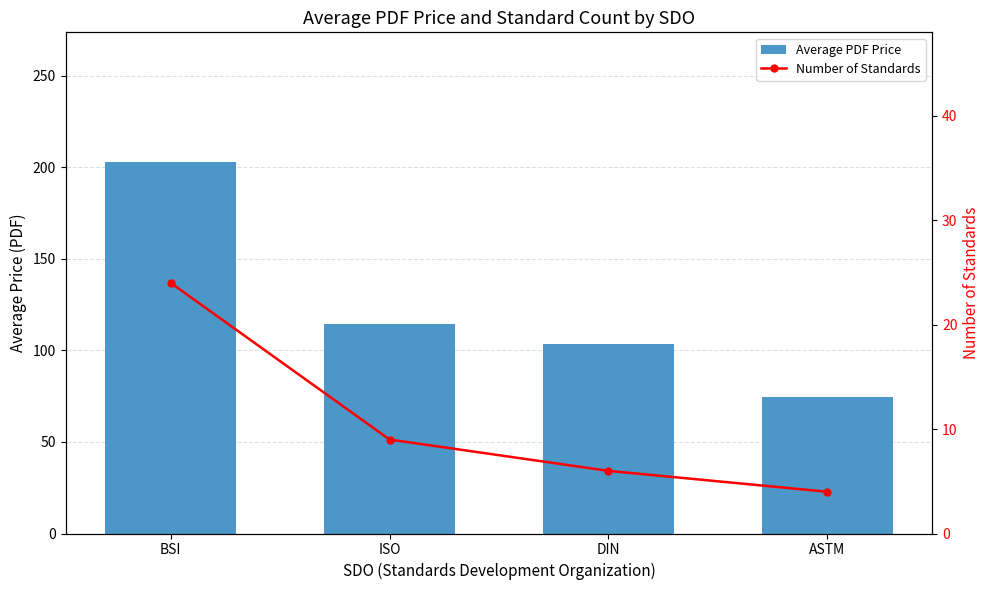

What is the label of the 4th bar from the right?

BSI